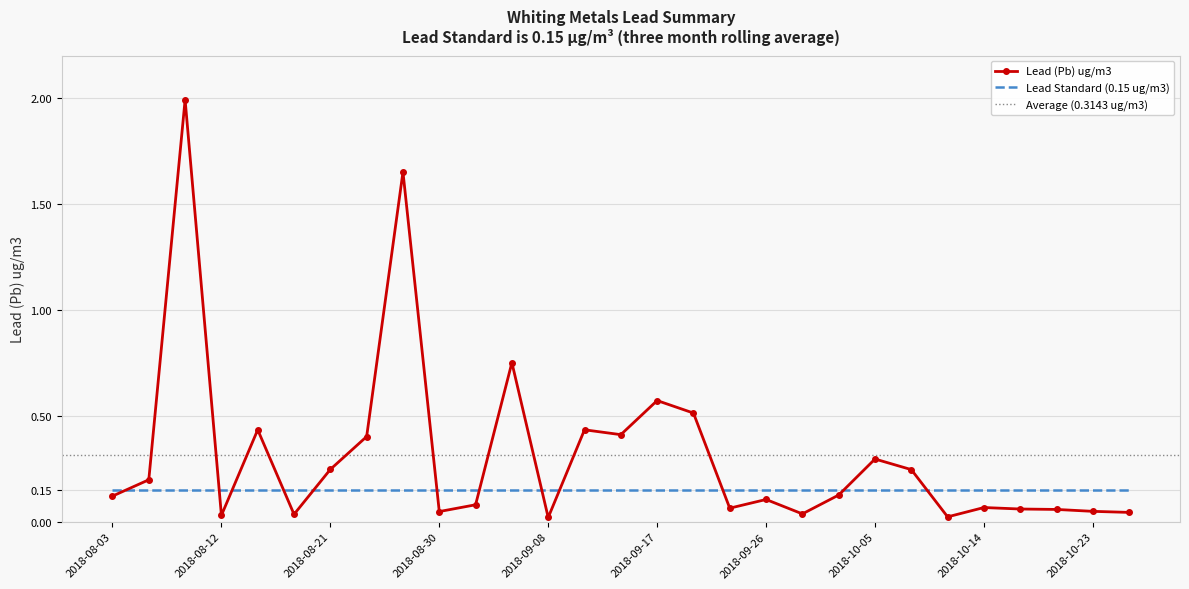

What is the value of the 11th point from the left?

0.1